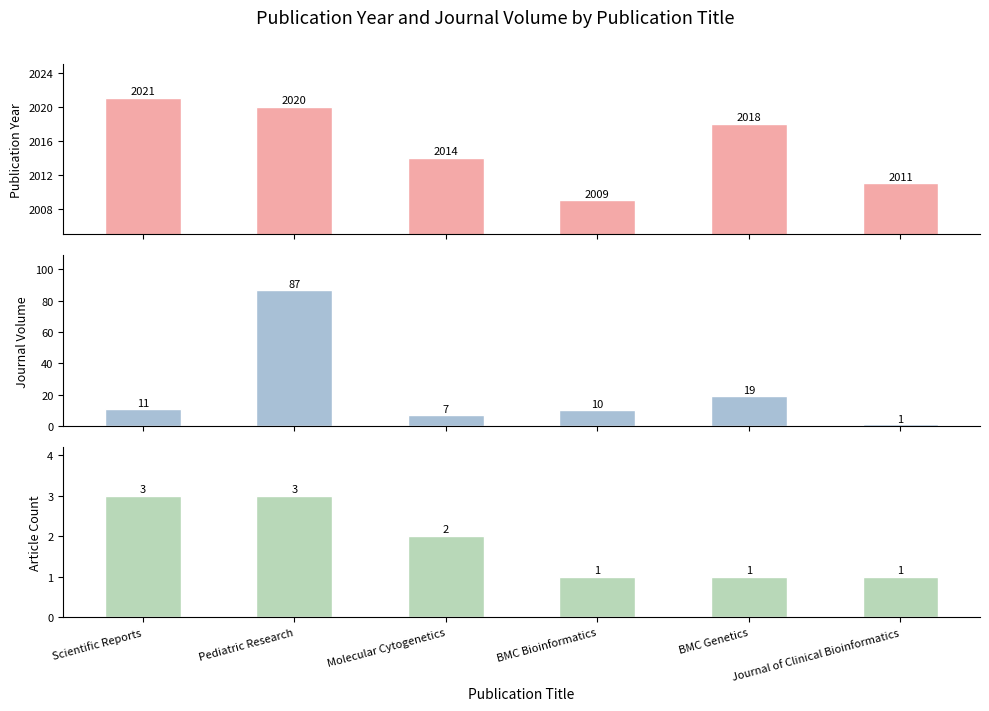

What is the difference between the highest and lowest values at Journal of Clinical Bioinformatics?

2010